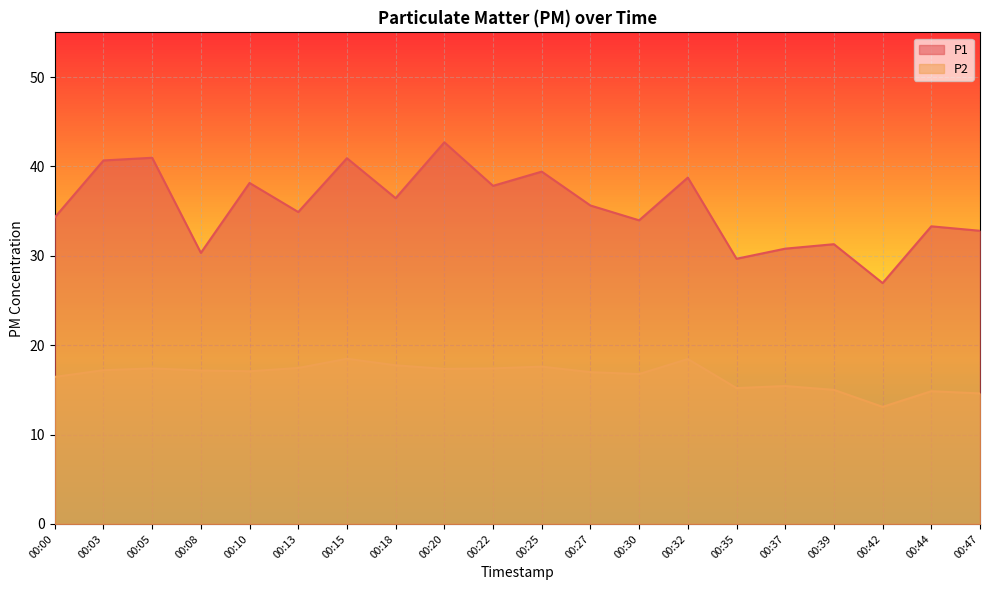

What is the maximum value for P1?

42.7